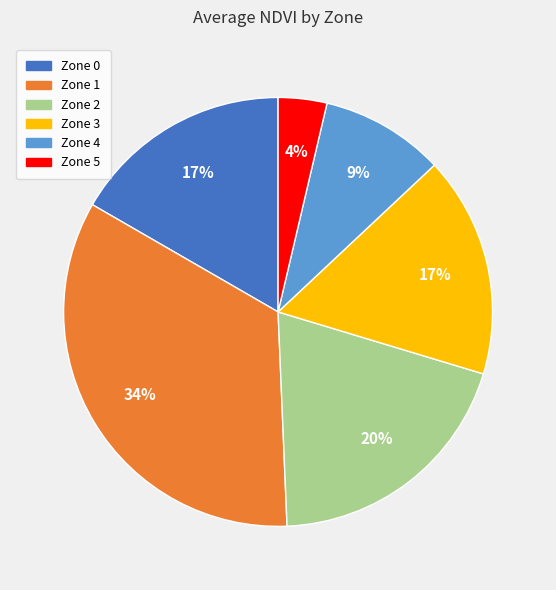

Do Zone 2 and Zone 0 together represent more than half of the pie?

No